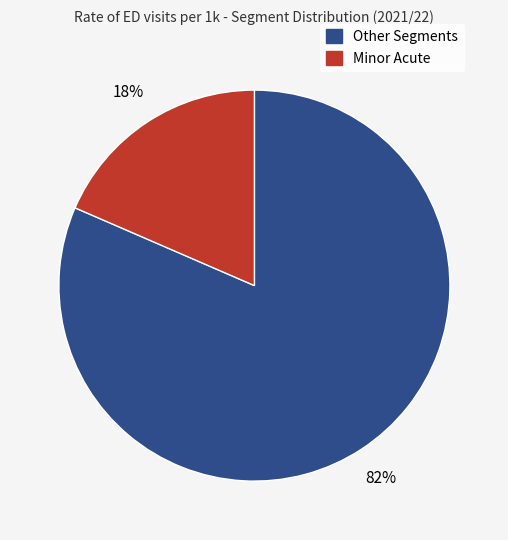

Is there any slice that represents more than half of the pie?

Yes